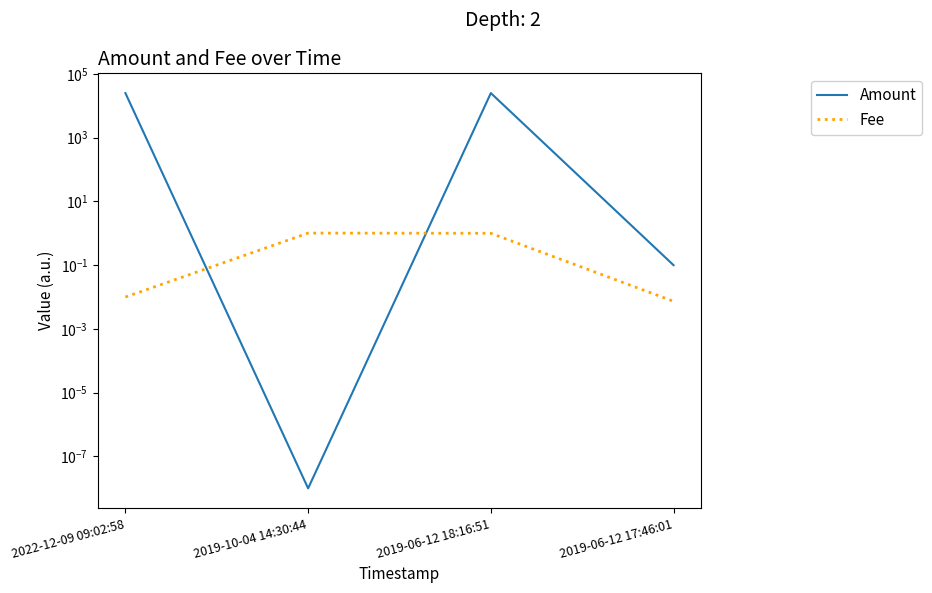

List the labels in order of Amount value, smallest first.

2019-10-04 14:30:44, 2019-06-12 17:46:01, 2022-12-09 09:02:58, 2019-06-12 18:16:51